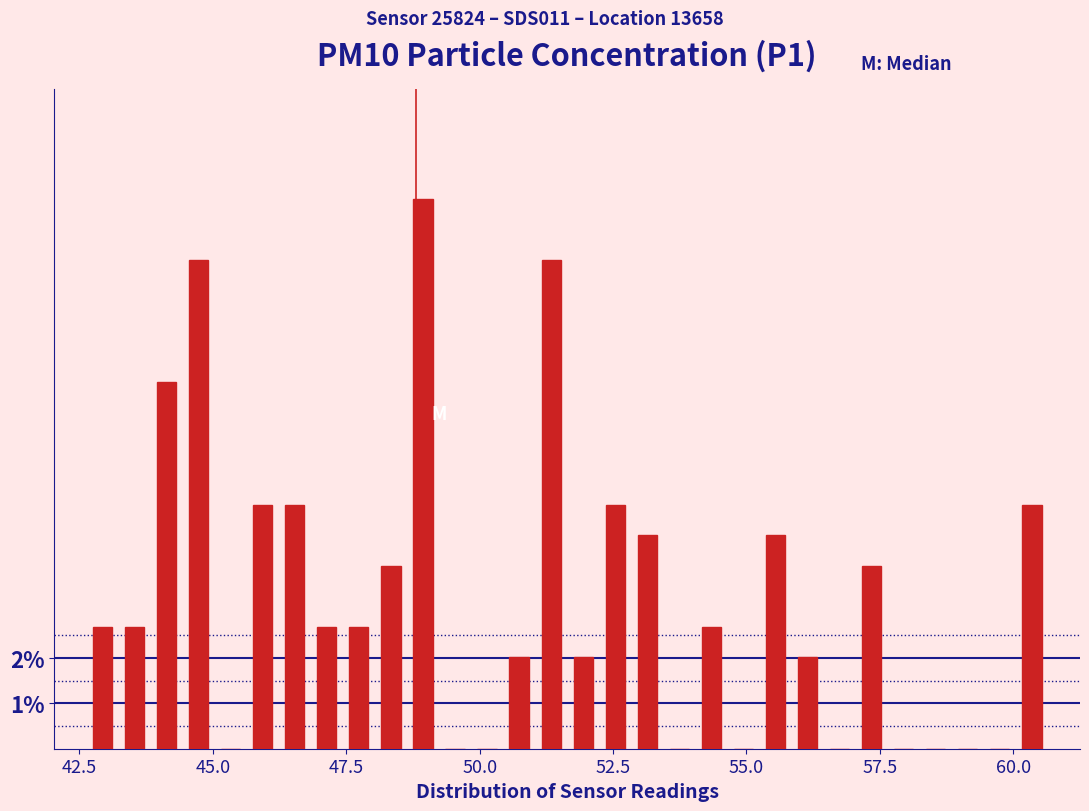

Around what value on the x-axis is the tallest bar? Give the approximate position of its centre, as read against the axis.

49.0